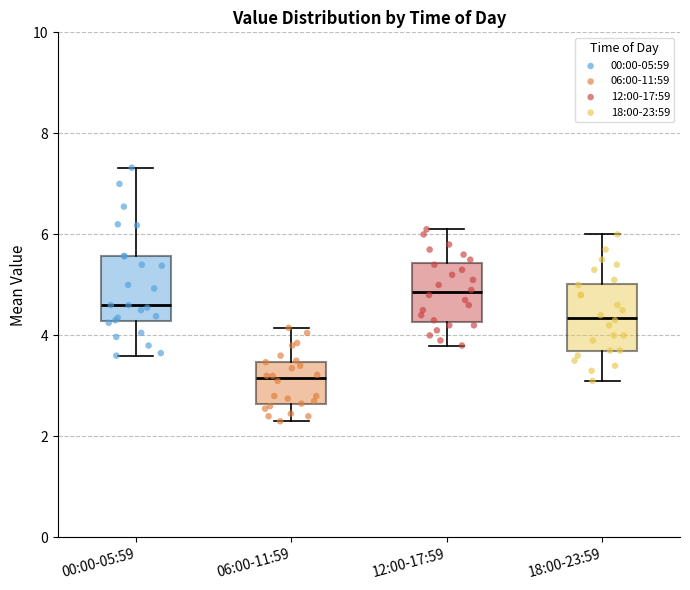

Reading left to right, transcribe this box plot: for each box, give where its median line is, the range the box spans, and where its two whiskers end, as read against the y-axis. The values are not printed on the chart, so give them approximately, as read against the axis.

00:00-05:59: median 4.6, box 4.2 to 5.6, whiskers 3.6 to 7.4
06:00-11:59: median 3.2, box 2.6 to 3.4, whiskers 2.4 to 4.2
12:00-17:59: median 4.8, box 4.2 to 5.4, whiskers 3.8 to 6.2
18:00-23:59: median 4.4, box 3.8 to 5.0, whiskers 3.2 to 6.0